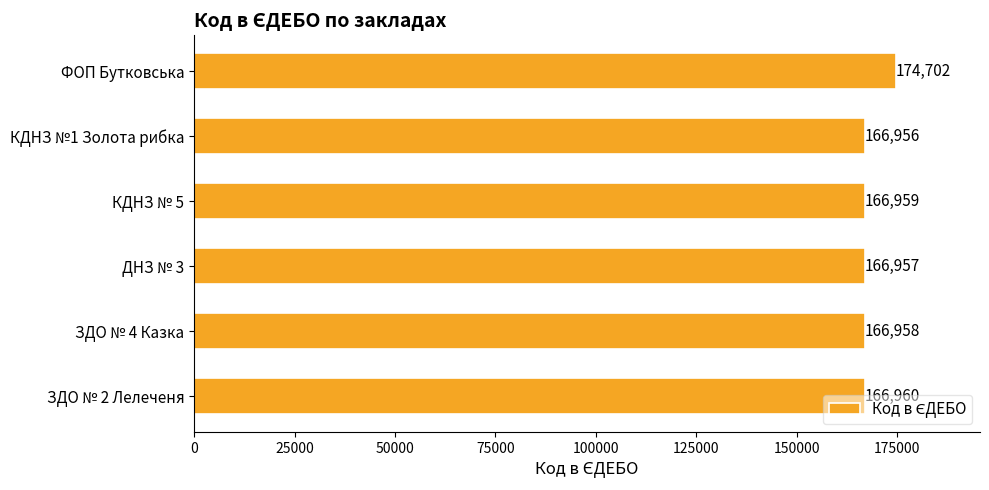

Rank the categories by value from highest to lowest.

ФОП Бутковська, ЗДО № 2 Лелеченя, КДНЗ № 5, ЗДО № 4 Казка, ДНЗ № 3, КДНЗ №1 Золота рибка